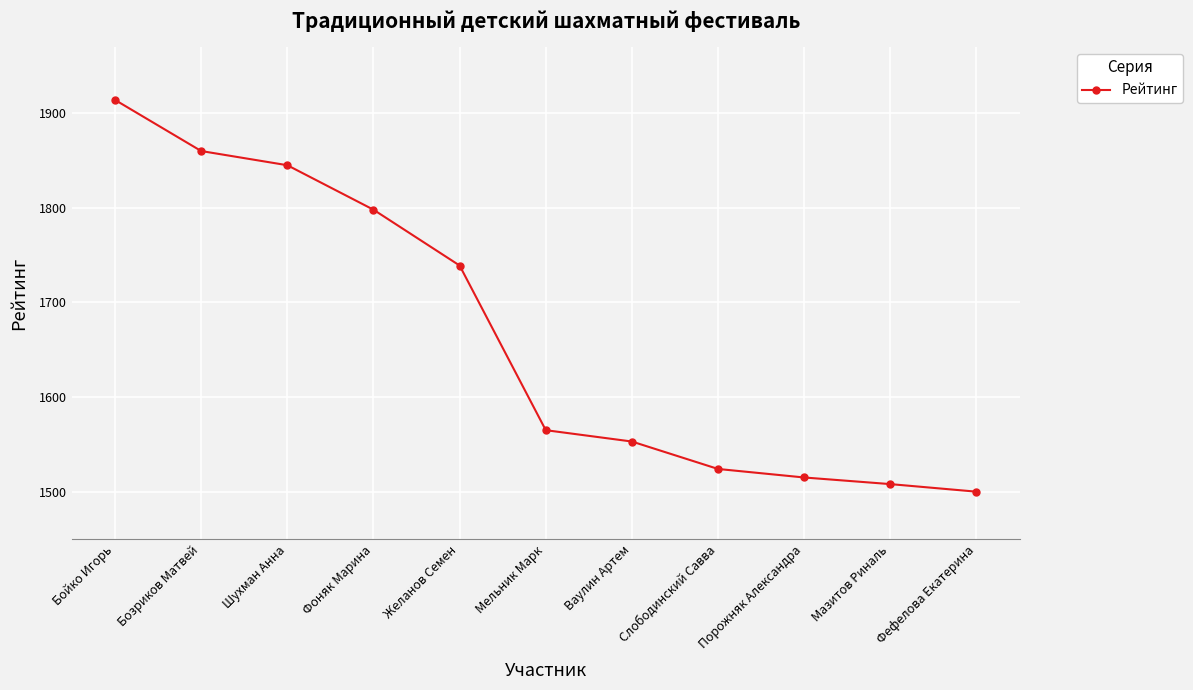

Reading right to left, transcribe all the data shown in this chart.

1500	1508	1515	1524	1553	1565	1739	1798	1845	1860	1914